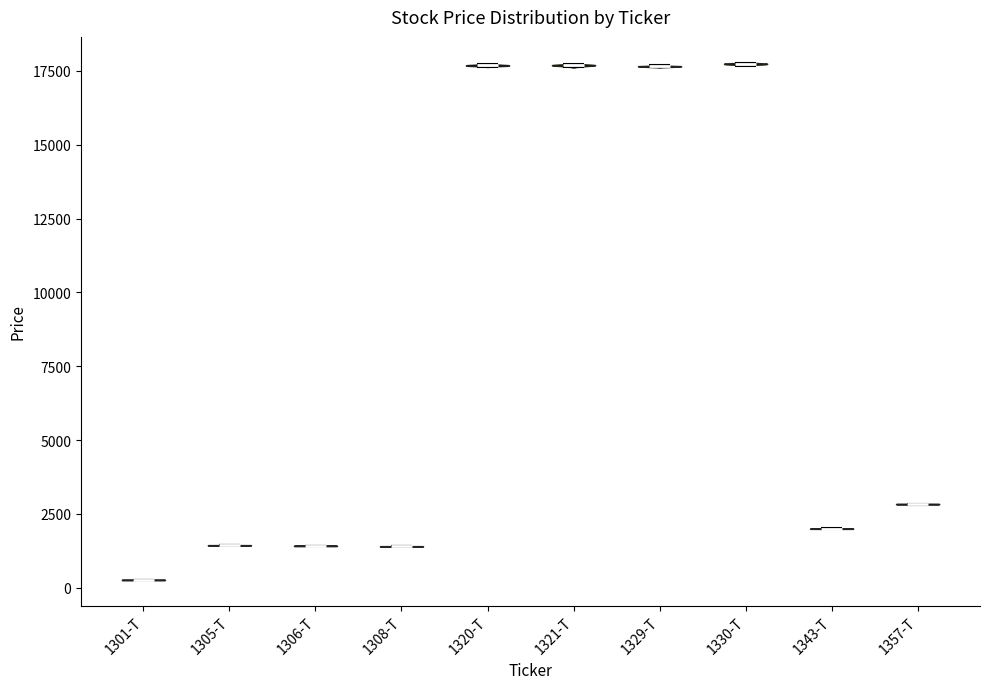

Where does the median line of the violin for 1330-T sit on the y-axis? The values are not printed on the chart, so give them approximately, as read against the axis.

17500